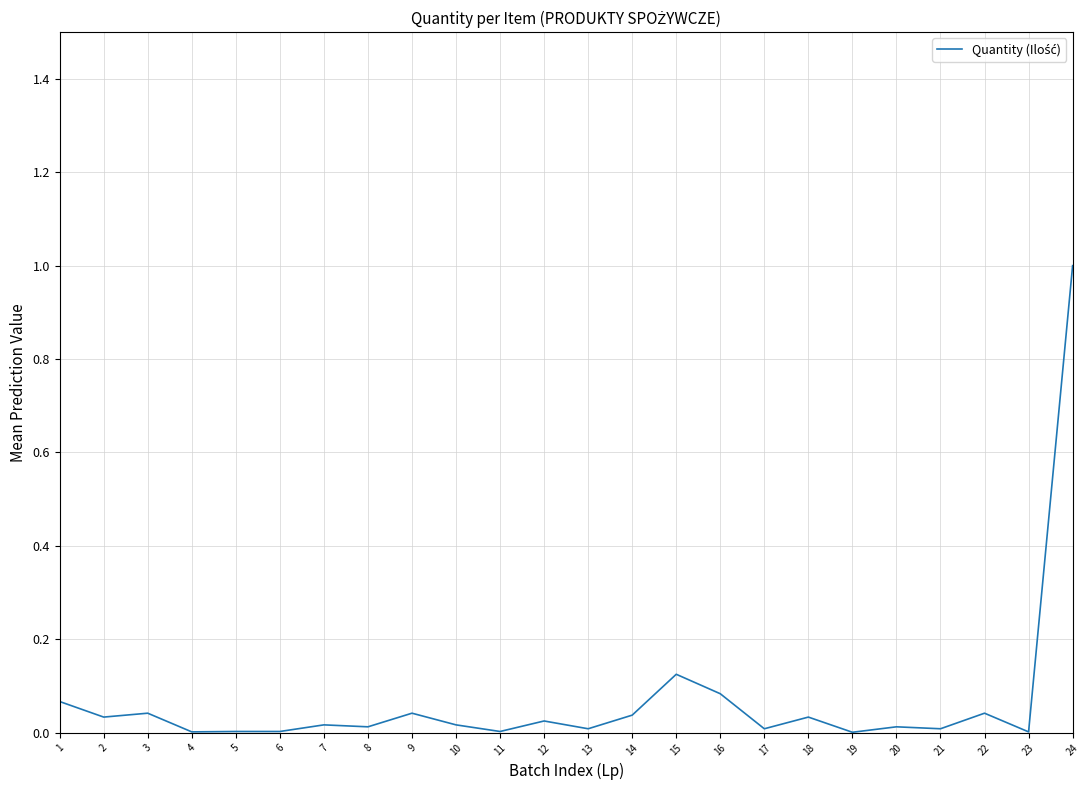

Which category has the highest value across all series?

24